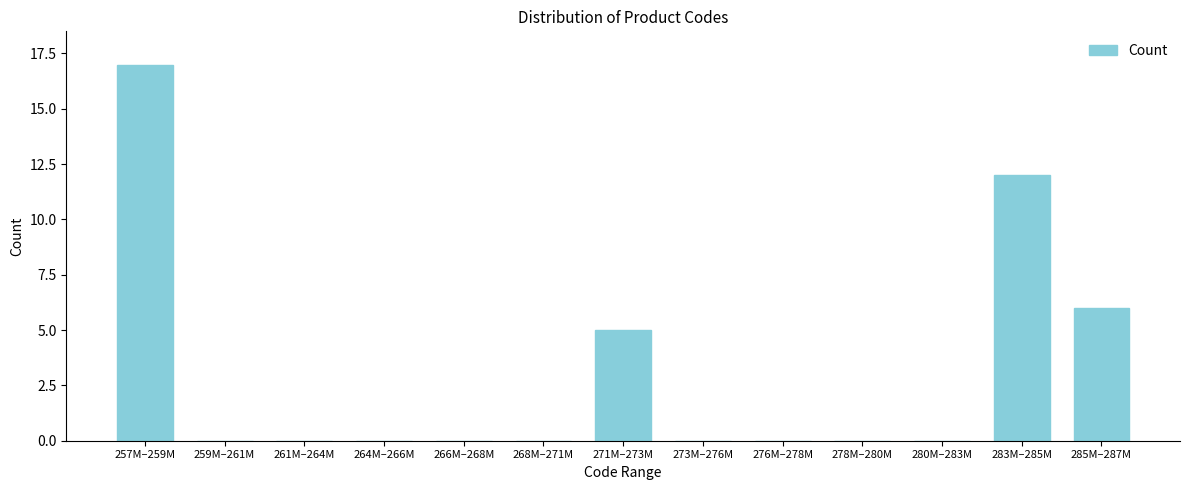

Reading right to left, transcribe all the data shown in this chart.

285M–287M=6	283M–285M=12	280M–283M=0	278M–280M=0	276M–278M=0	273M–276M=0	271M–273M=5	268M–271M=0	266M–268M=0	264M–266M=0	261M–264M=0	259M–261M=0	257M–259M=17